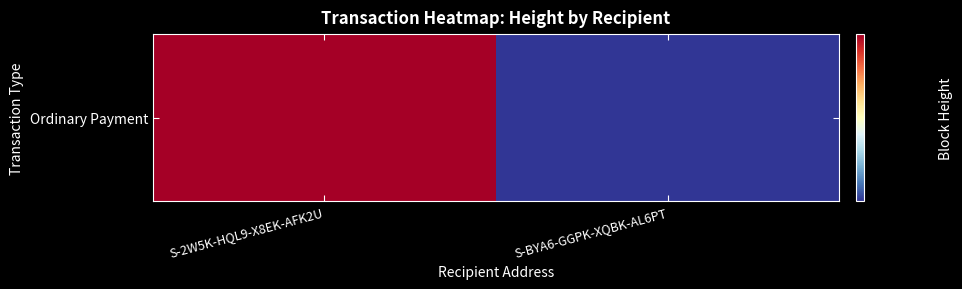

What is the difference between the values at S-2W5K-HQL9-X8EK-AFK2U and S-BYA6-GGPK-XQBK-AL6PT?

14917